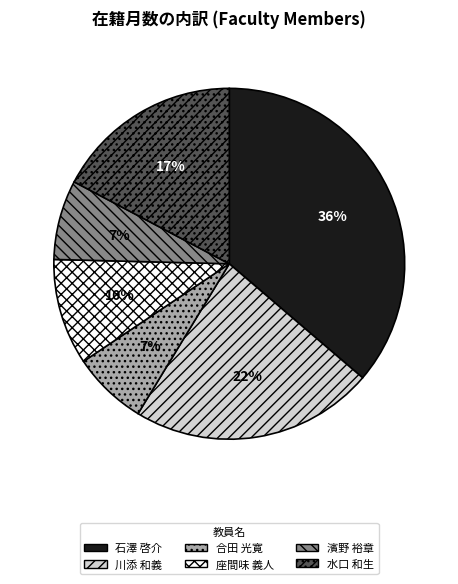

To the nearest percent, what percentage of the pie is 川添 和義?

22%